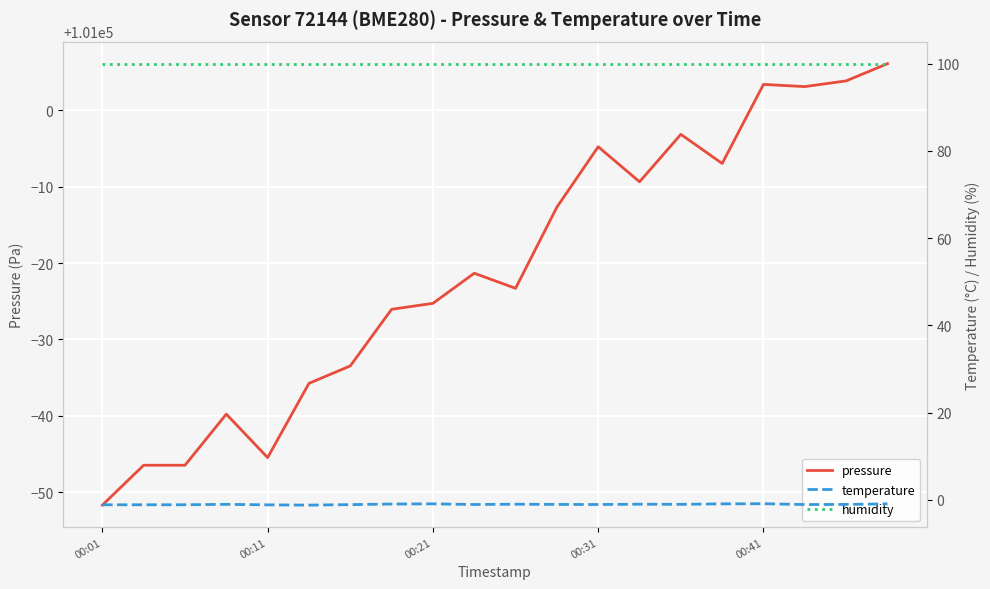

Is it true that pressure equals 65885.6 at 10?

False